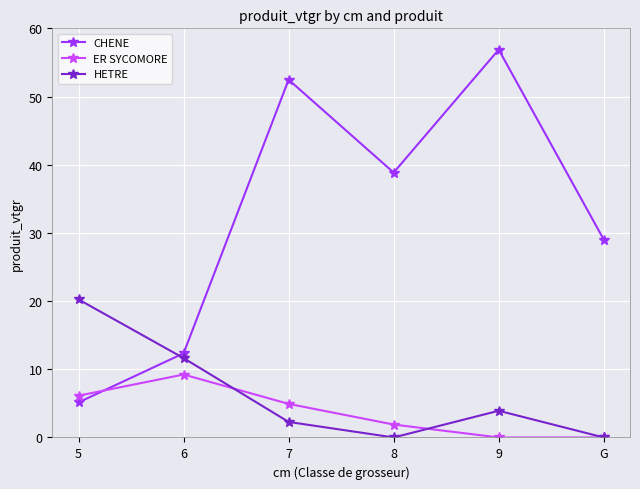

Count the number of categories in the chart.

6